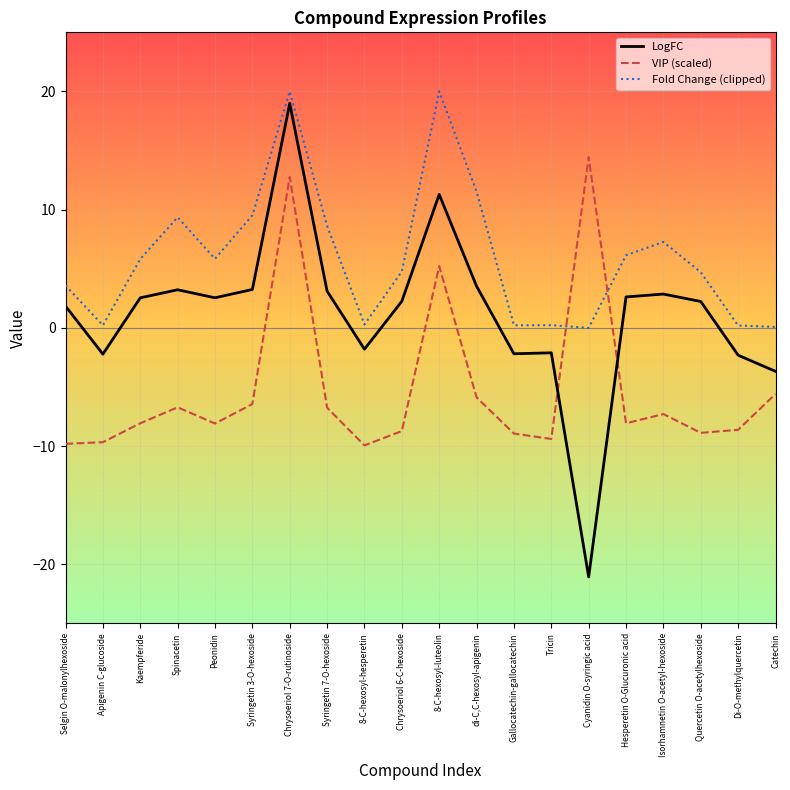

What are all the series names shown in the legend?

LogFC, VIP (scaled), Fold Change (clipped)